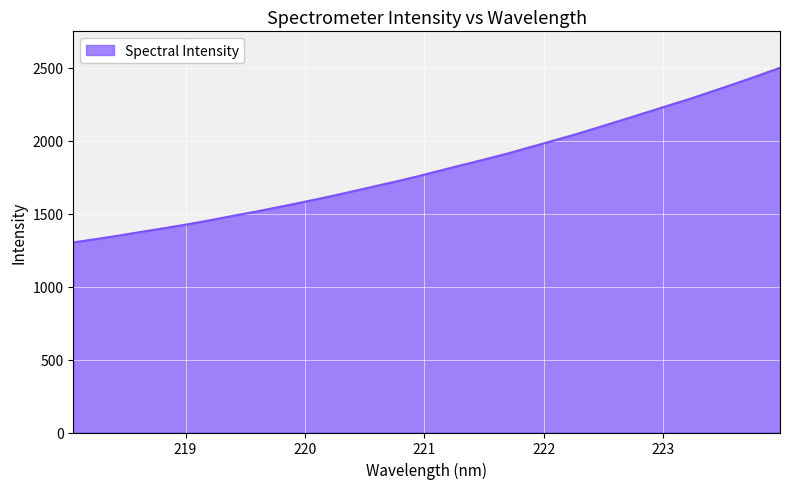

What is the smallest value displayed?

1302.2